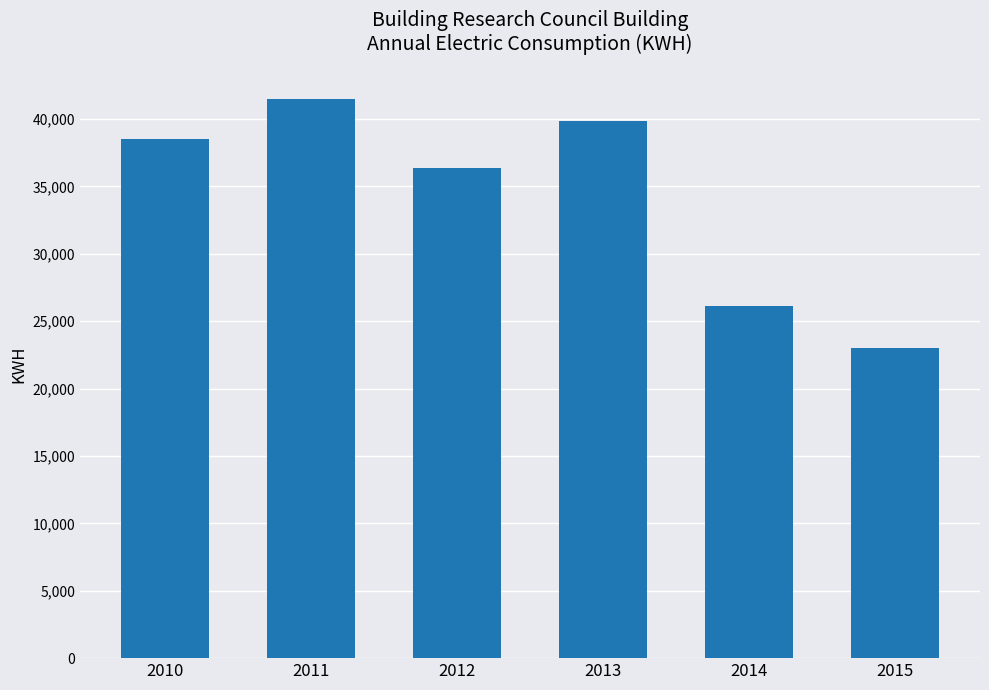

Reading right to left, list all the values displayed in this chart.

2015=23010	2014=26120	2013=39880	2012=36360	2011=41480	2010=38550